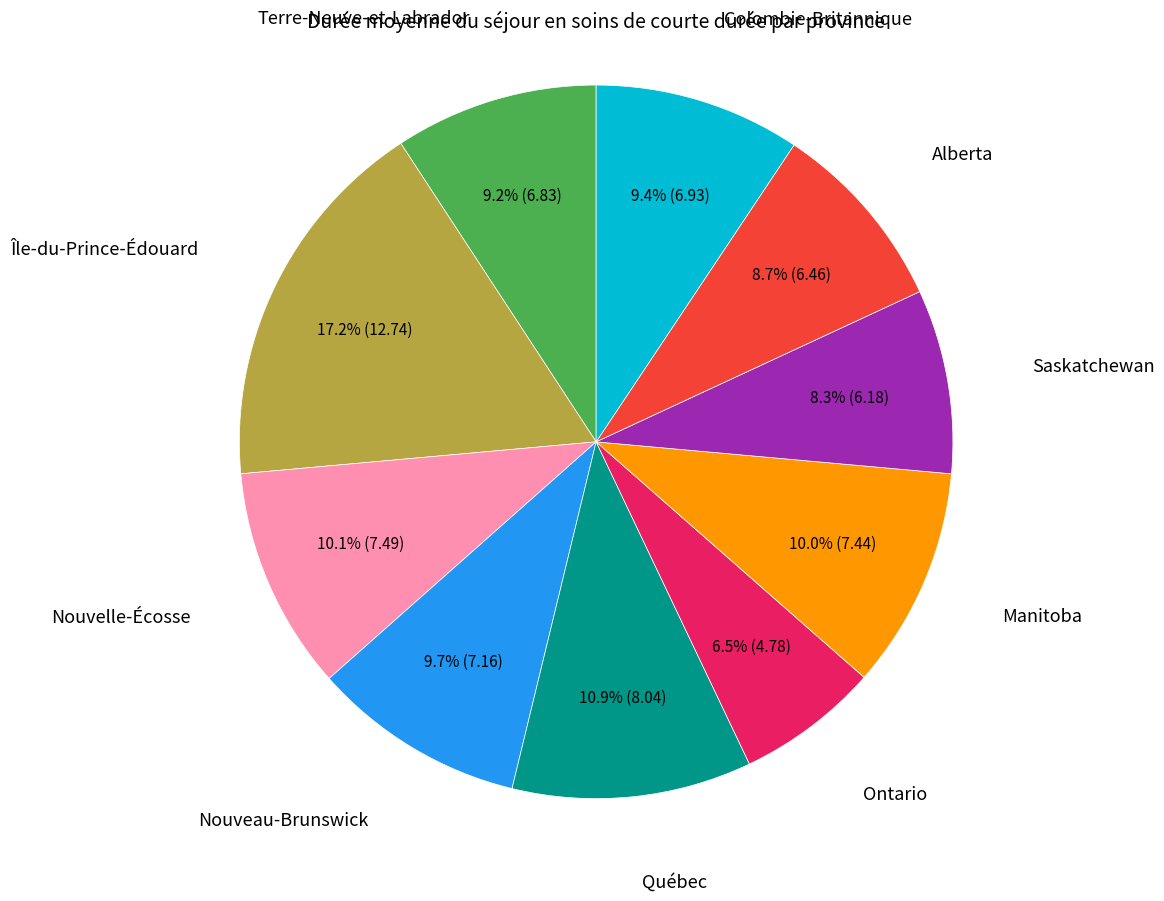

Is there any slice that represents more than half of the pie?

No